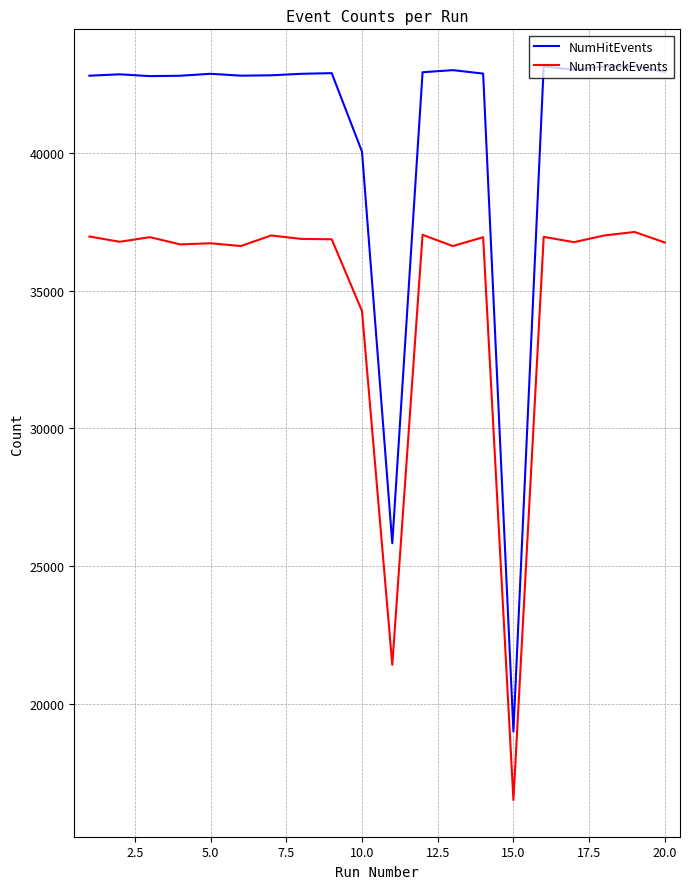

True or false: NumHitEvents and NumTrackEvents cross at least once.

False